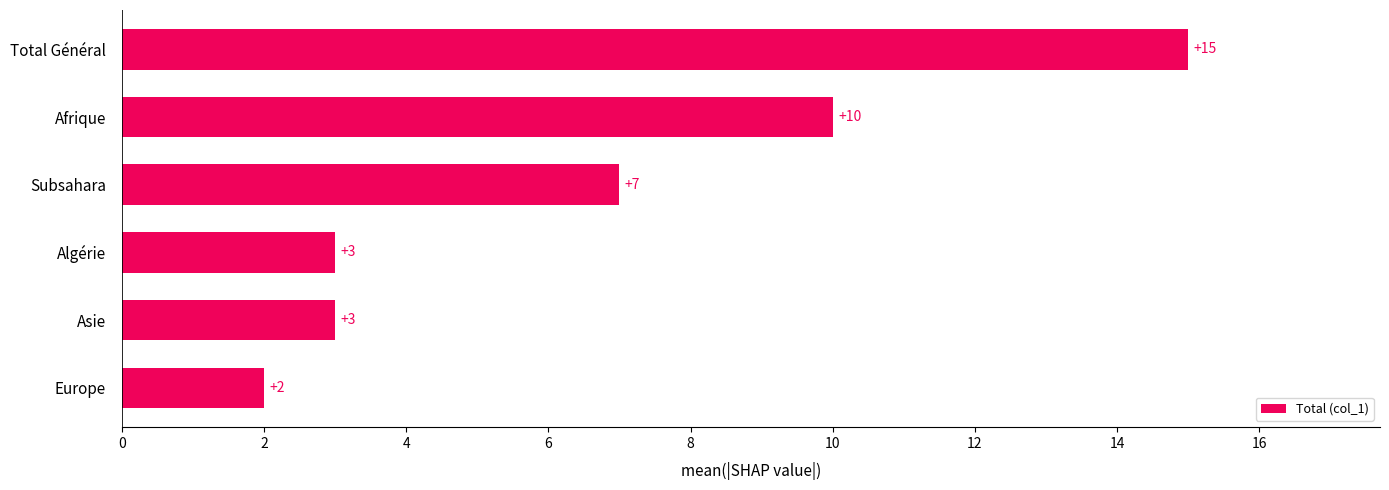

The chart shows a value of 16 at Afrique. True or false?

False